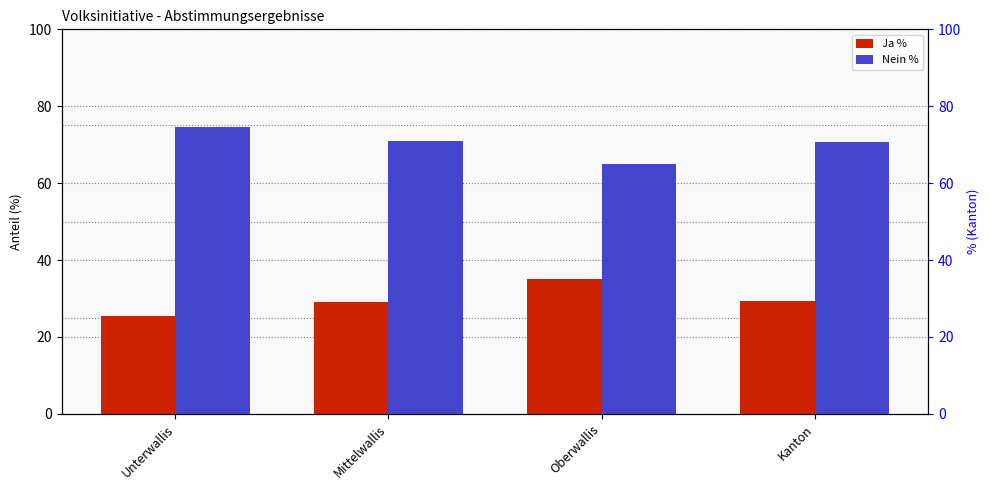

Are the bars horizontal?

No